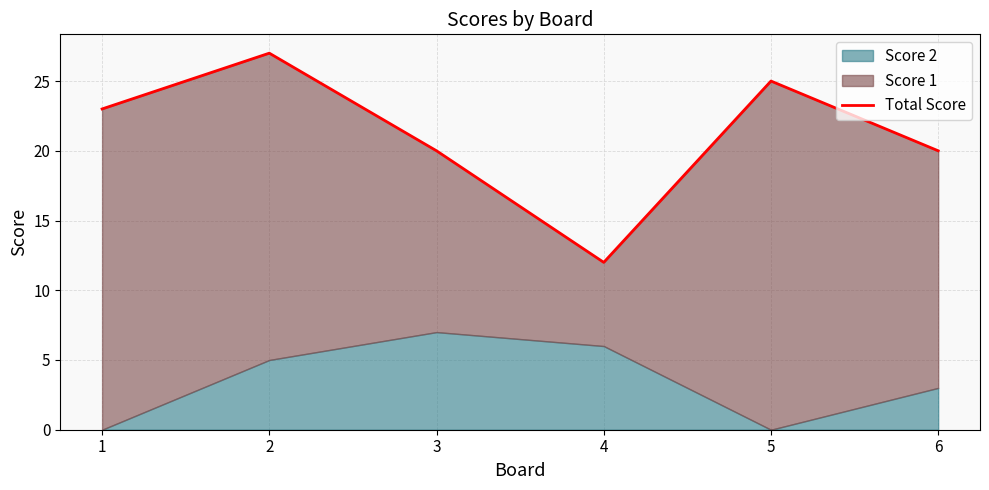

What is the difference between the maximum and minimum values?

15